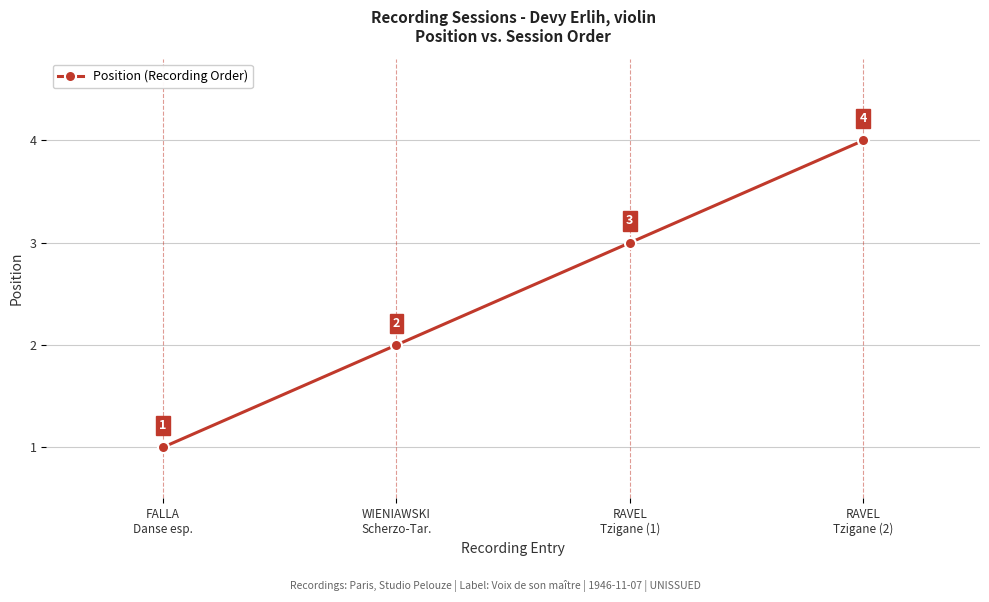

True or false: the data has more than 1 interior local peaks.

False